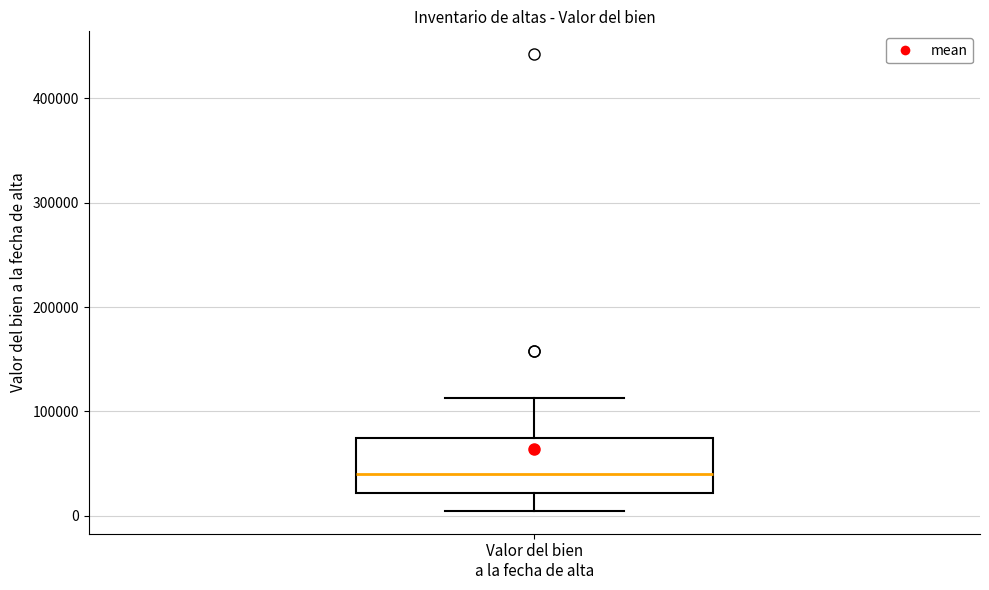

Read this box plot against the y-axis: the position of the median line, the range covered by the box, and the ends of both whiskers. The values are not printed on the chart, so give them approximately, as read against the axis.

median 40000, box 20000 to 70000, whiskers 0 to 110000